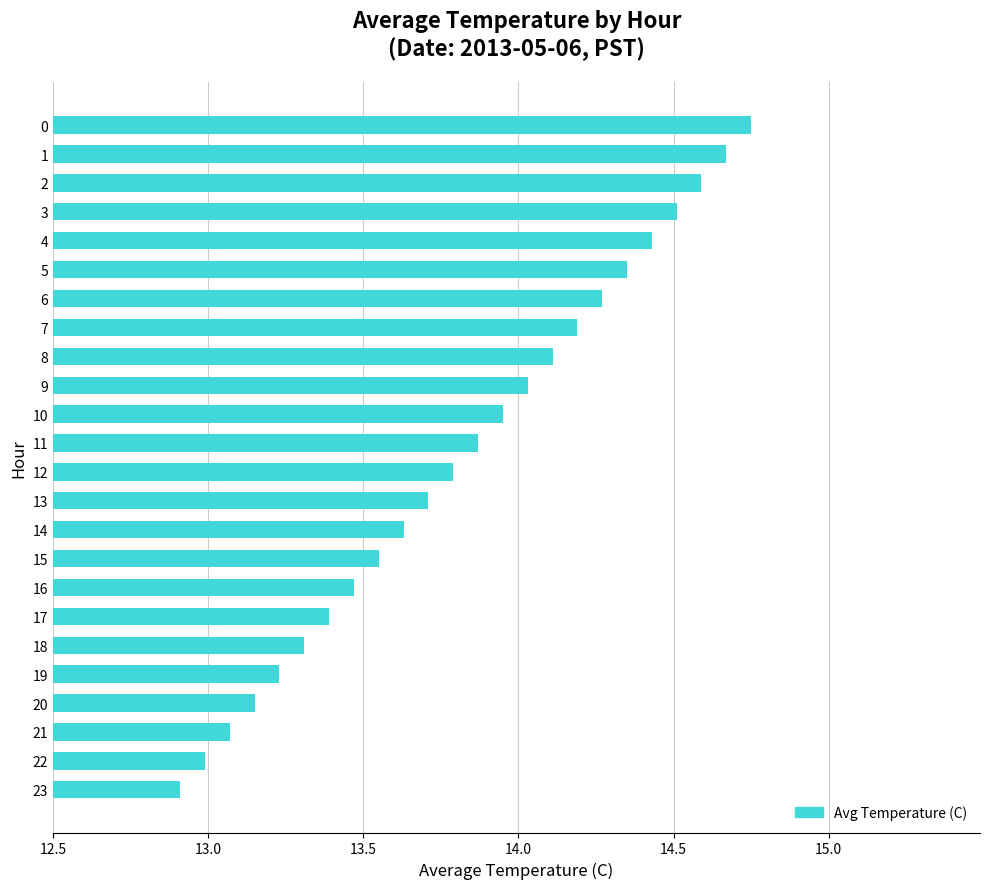

What is the difference between the maximum and second lowest values?

1.8